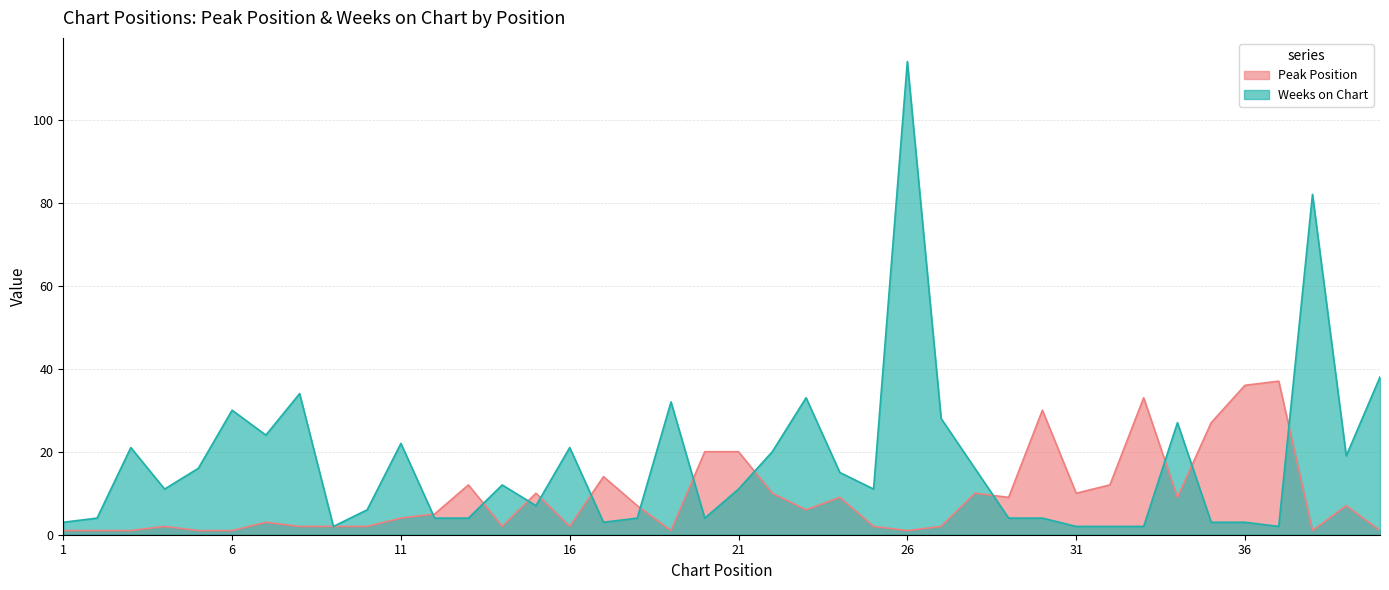

At which category is the sum across all series the highest?

26